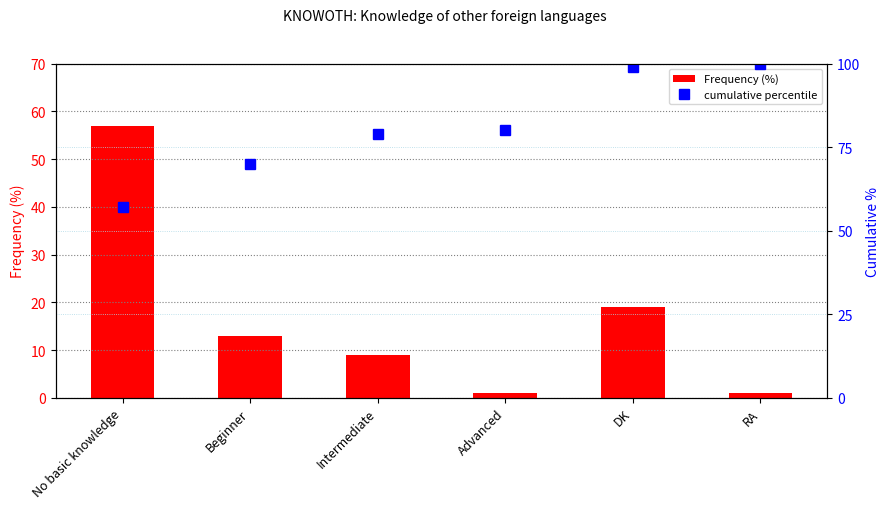

Which series has the largest range (max minus min)?

Frequency (%)